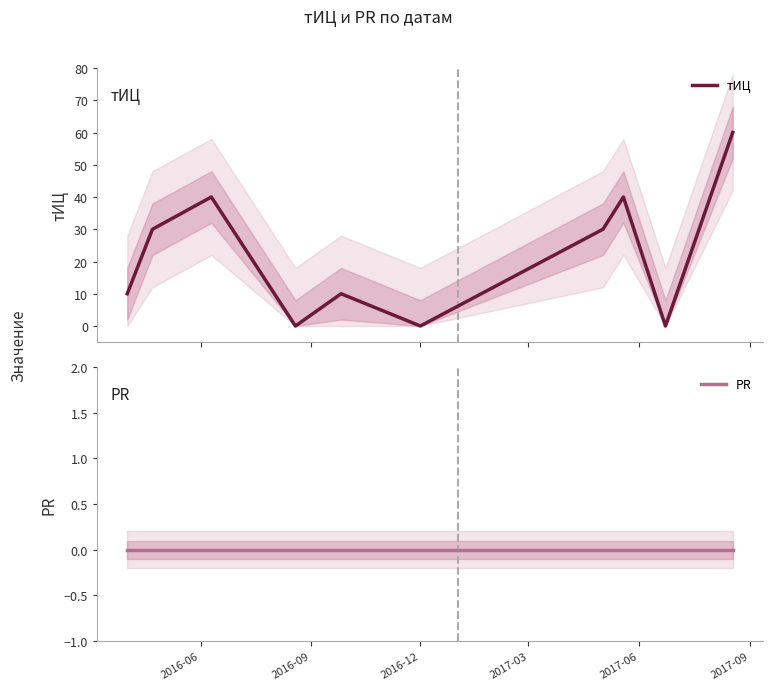

How many lines are shown in the chart?

2